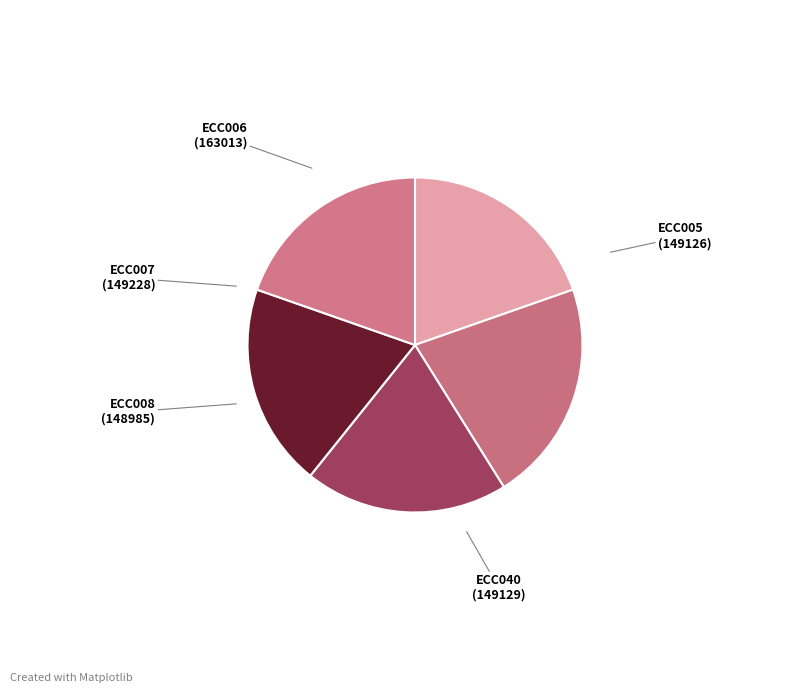

To the nearest percent, what is the difference between the ECC006 and ECC008 slice percentages?

2%